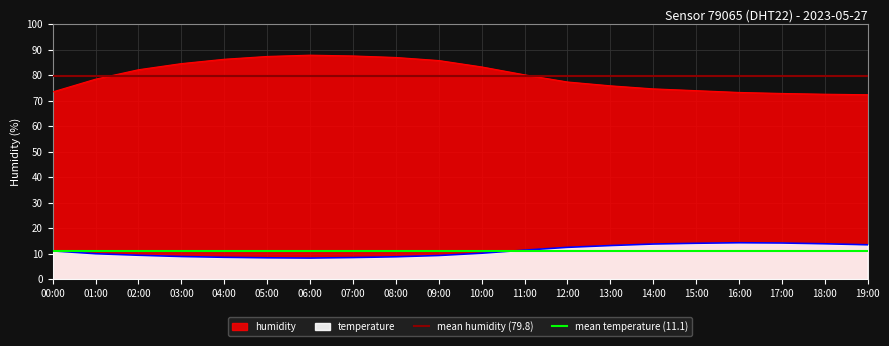

Which has a higher value, 01:00 or 00:00?

01:00